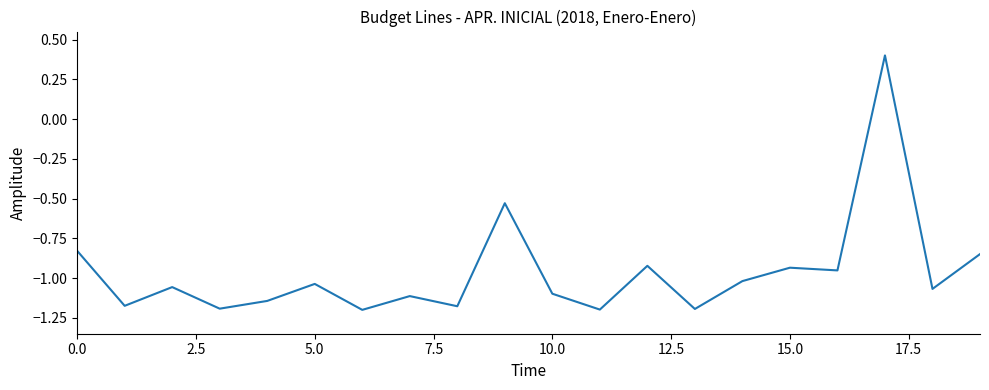

What is the difference between the maximum and minimum values?

1.6